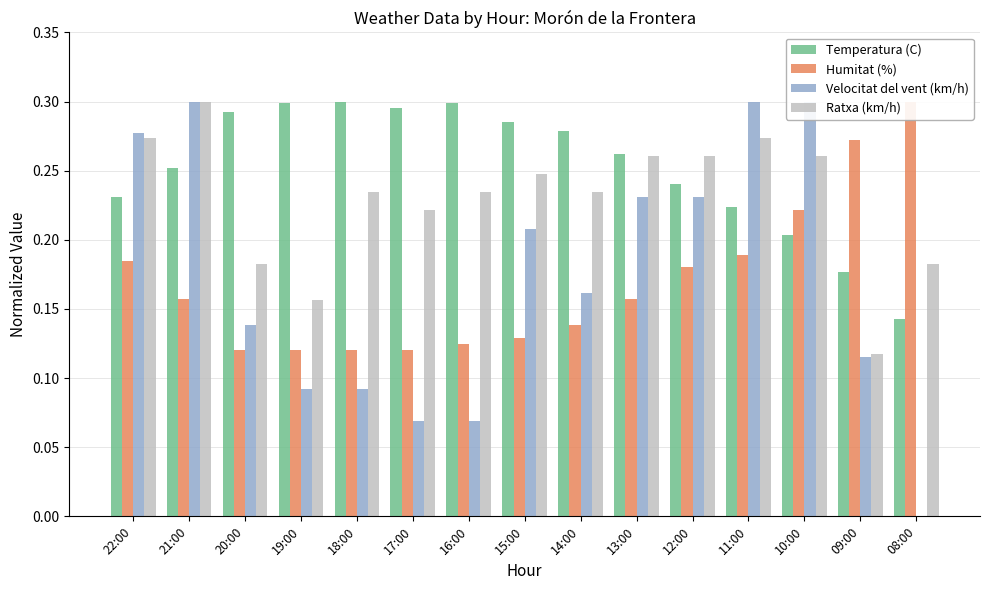

Between 21:00 and 10:00, which is larger?

21:00